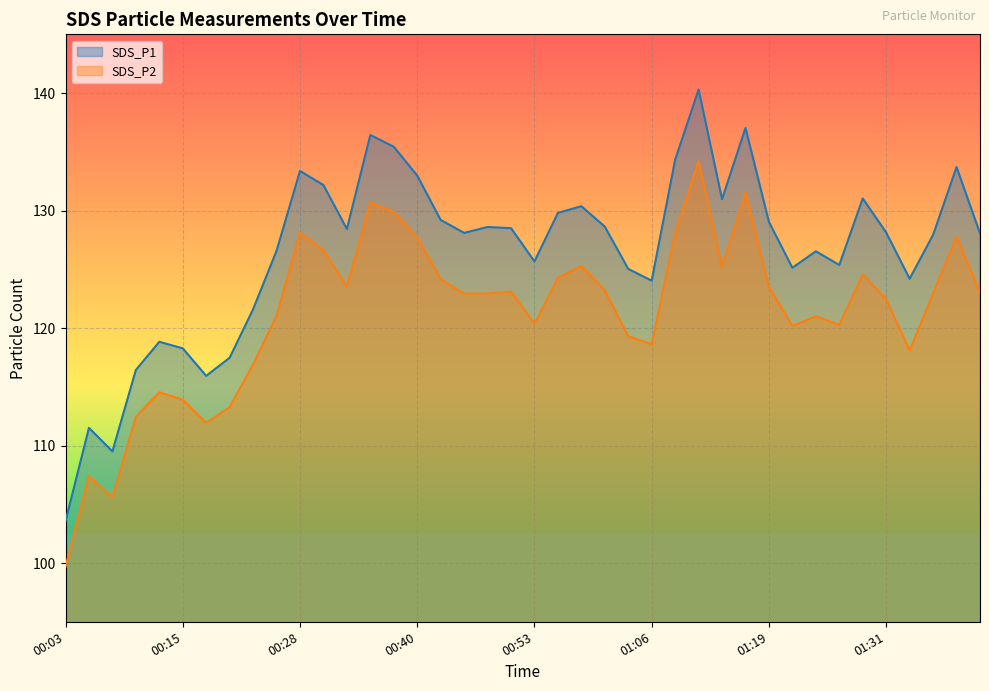

What is the value of the SDS_P2 point at the 26th from the left?

118.6